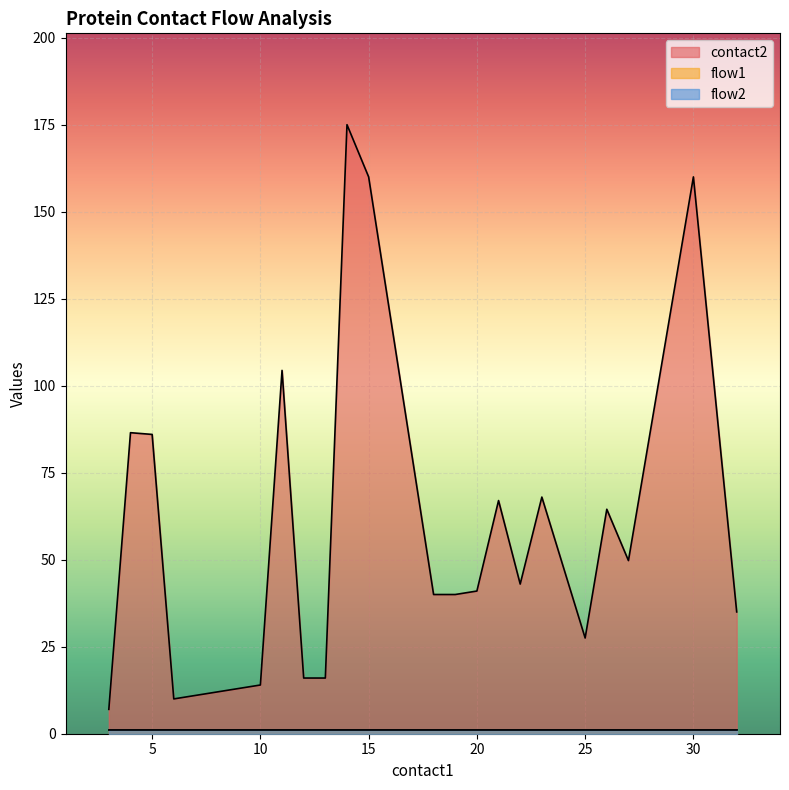

True or false: flow2 has a value of 1 at 22.

False